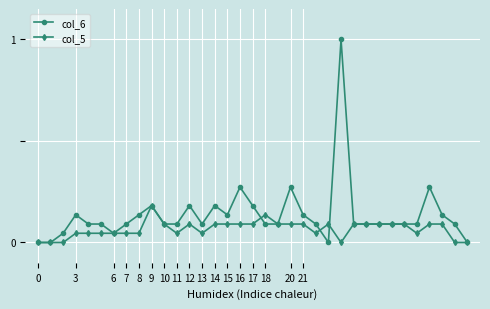

What is the greatest value displayed?

1.0